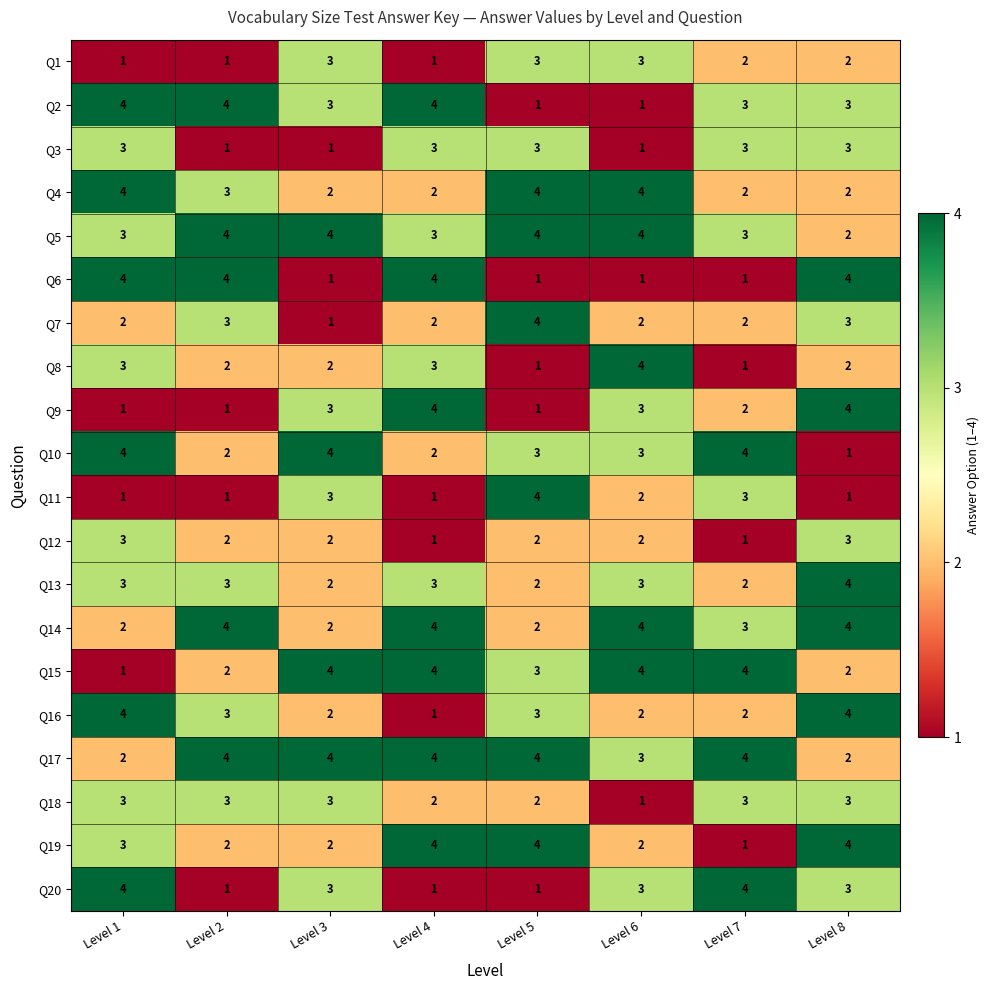

What is the minimum value shown in the chart?

1